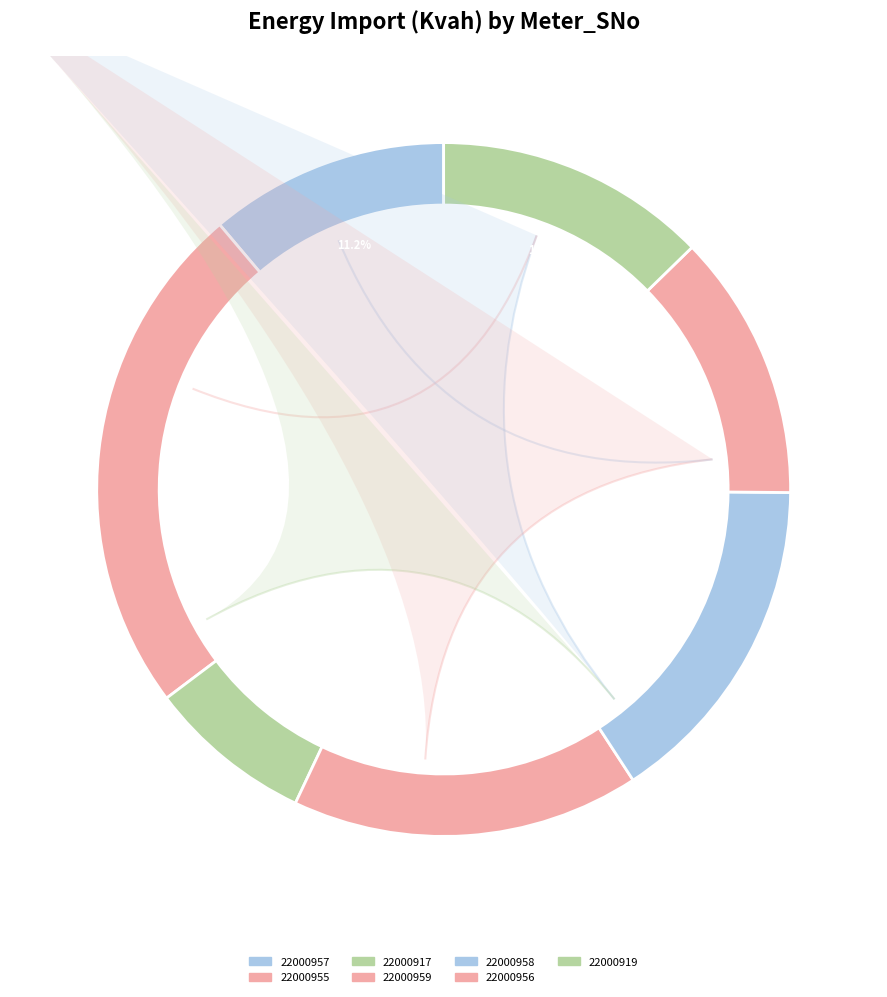

Count the number of slices in the pie.

7